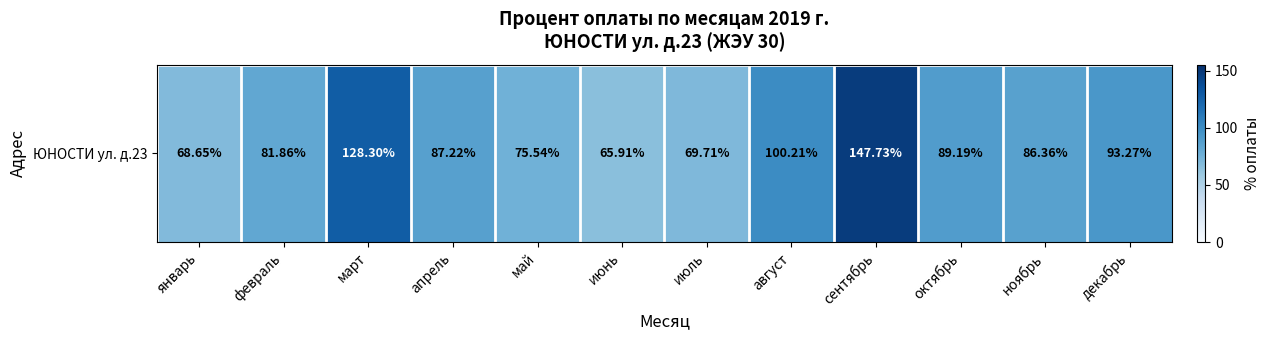

Reading right to left, transcribe all the data shown in this chart.

декабрь=93.3	ноябрь=86.4	октябрь=89.2	сентябрь=147.7	август=100.2	июль=69.7	июнь=65.9	май=75.5	апрель=87.2	март=128.3	февраль=81.9	январь=68.7